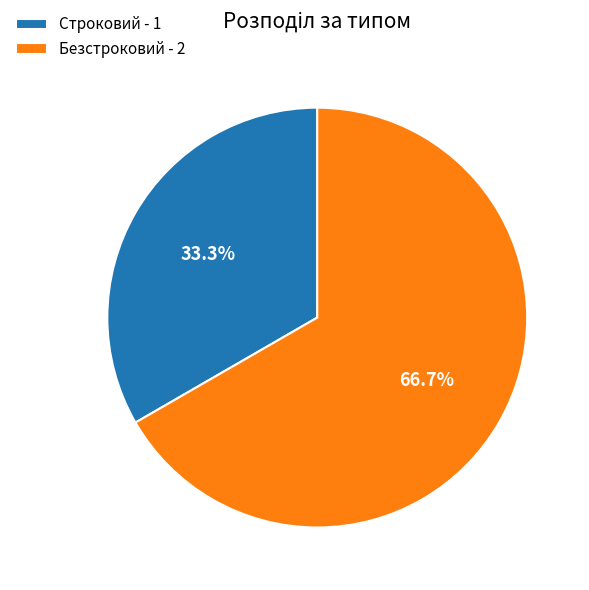

Which slice represents more than half of the pie?

Безстроковий